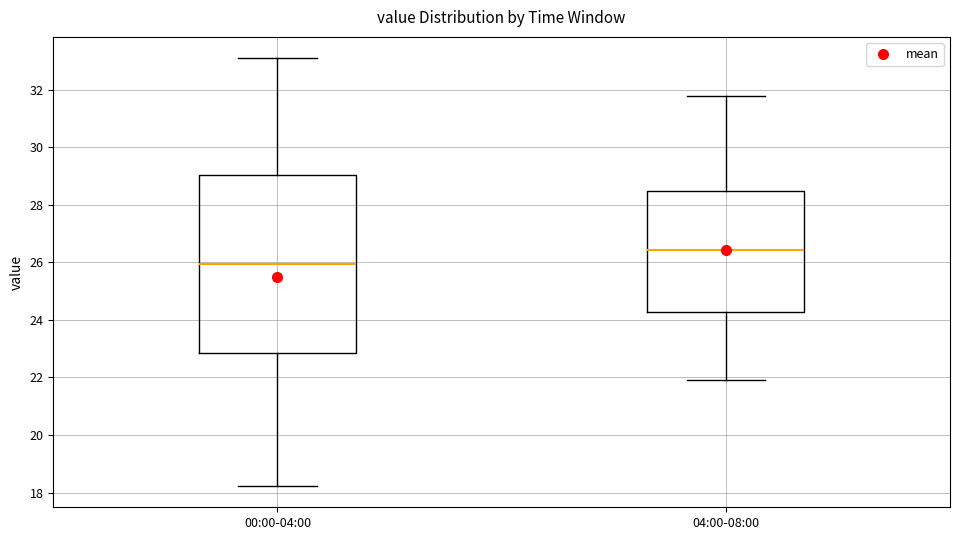

Reading left to right, read every box against the y-axis: the position of its median line, the range the box covers, and the ends of its whiskers. The values are not printed on the chart, so give them approximately, as read against the axis.

00:00-04:00: median 26.0, box 22.8 to 29.0, whiskers 18.2 to 33.2
04:00-08:00: median 26.4, box 24.2 to 28.4, whiskers 22.0 to 31.8